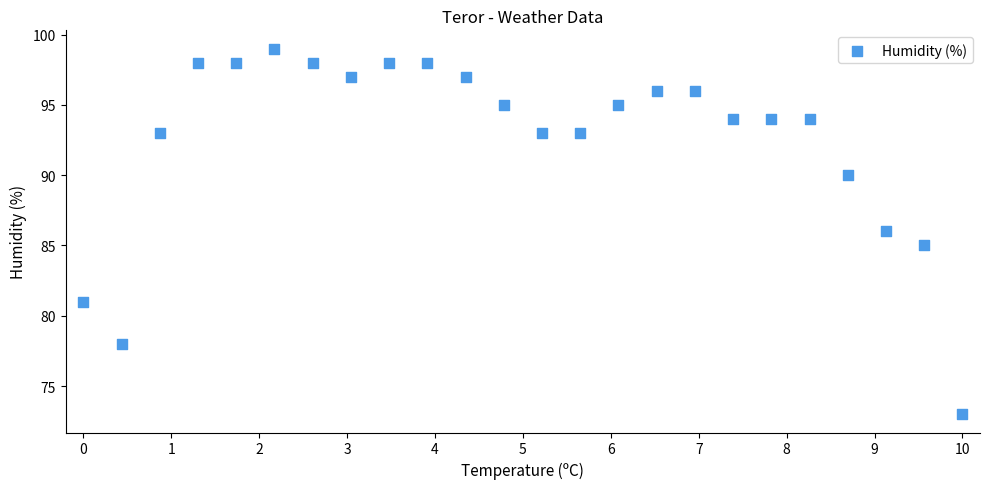

What is the range of Y values (max minus min)?

26